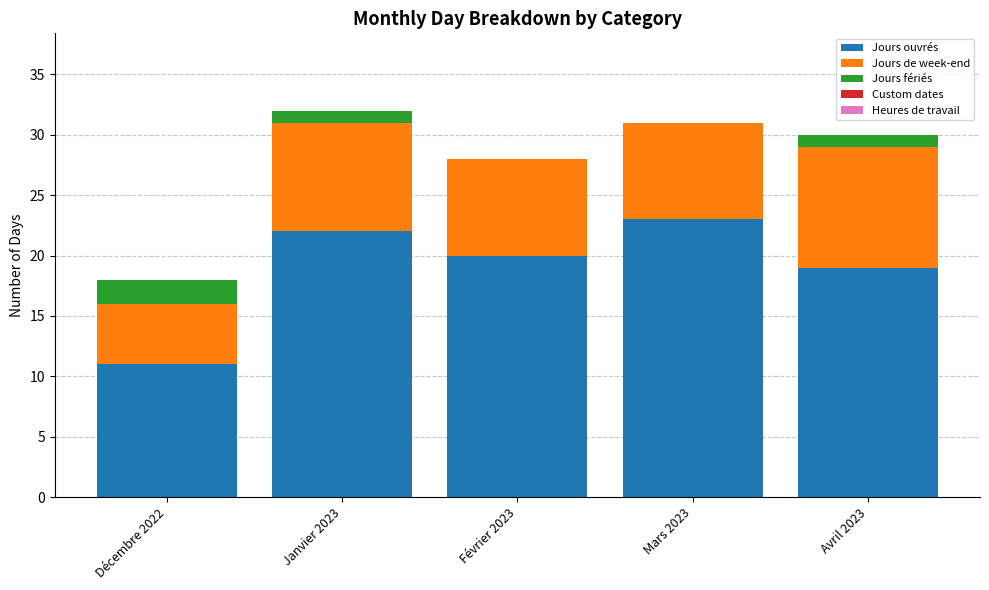

Where is Jours ouvrés nearest to the value 17?

Avril 2023